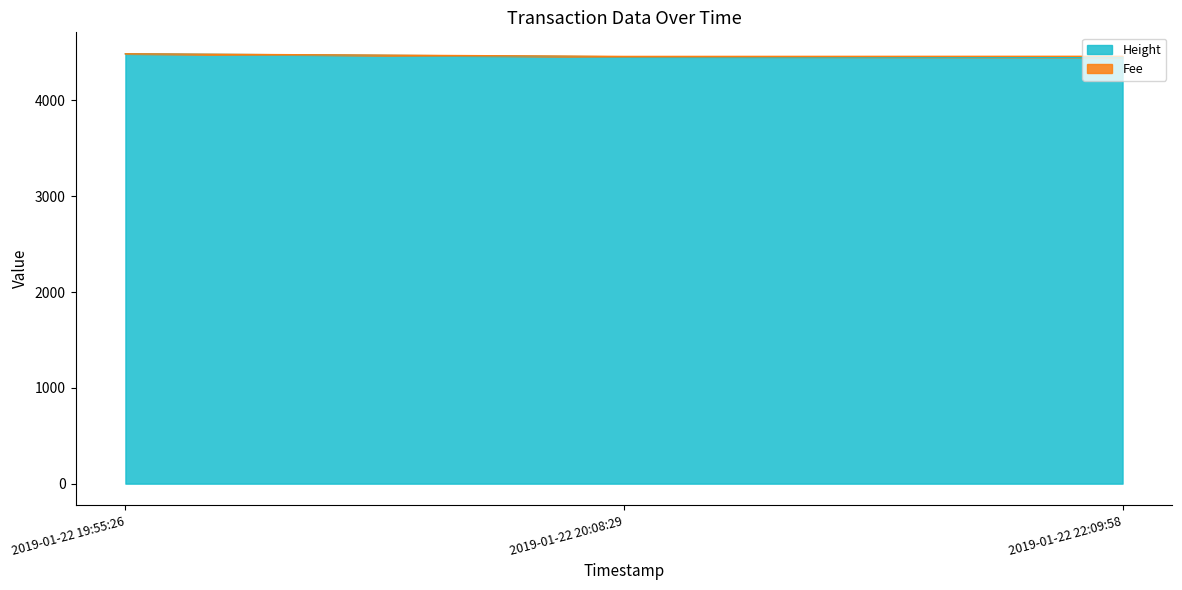

What is the average value?

4463